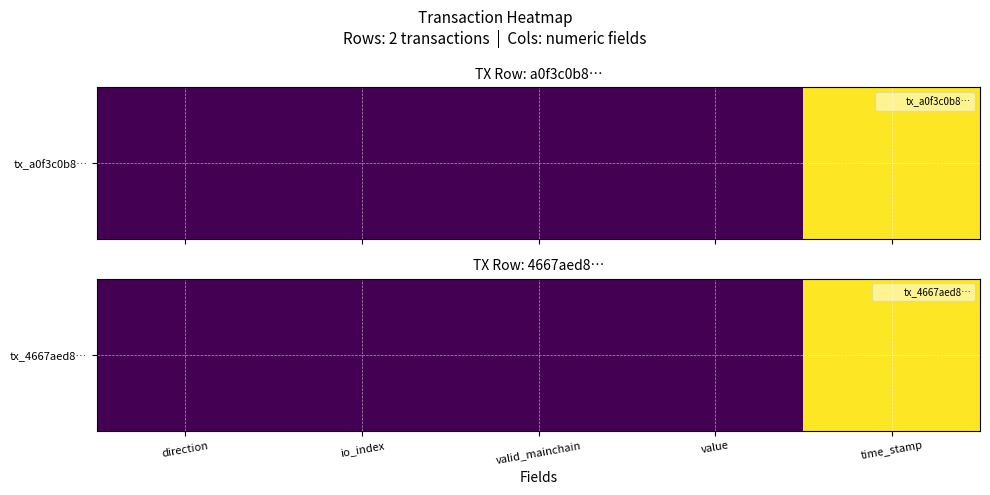

Is it true that the value at time_stamp is 2536227636?

False